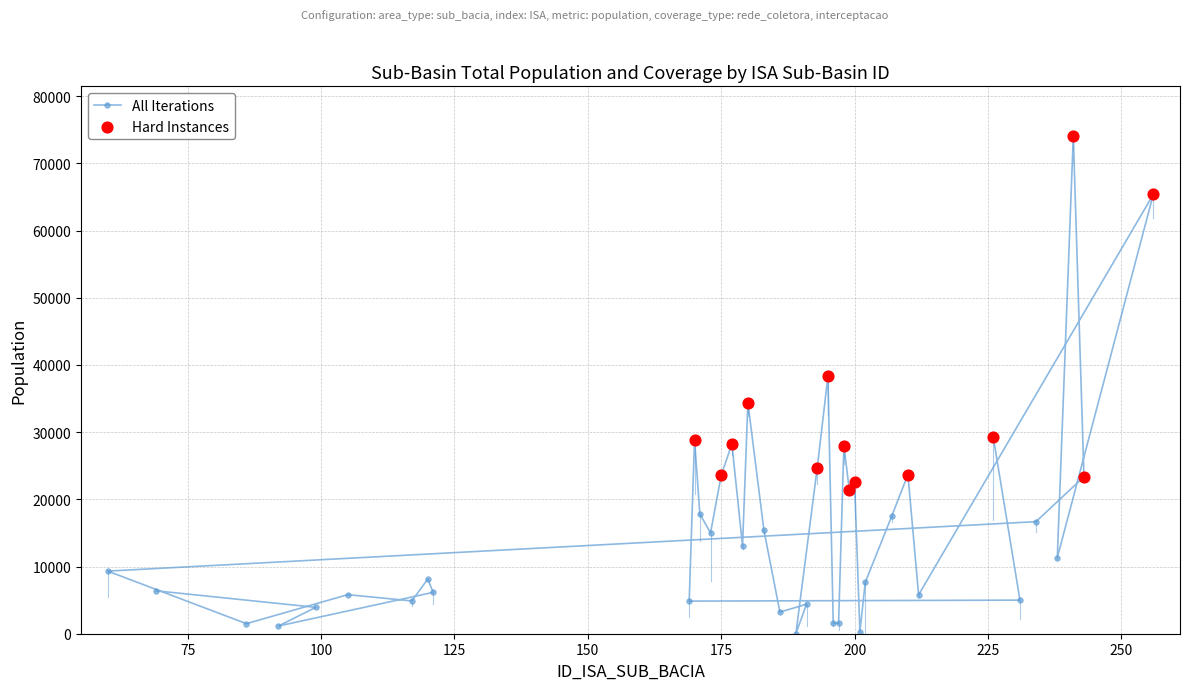

What is the greatest value displayed?

74062